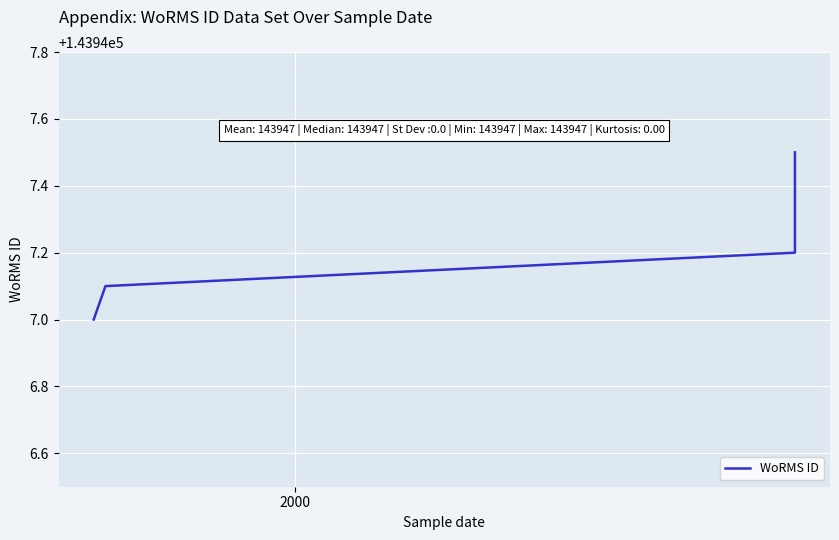

Does the chart display data point markers on the line(s)?

No